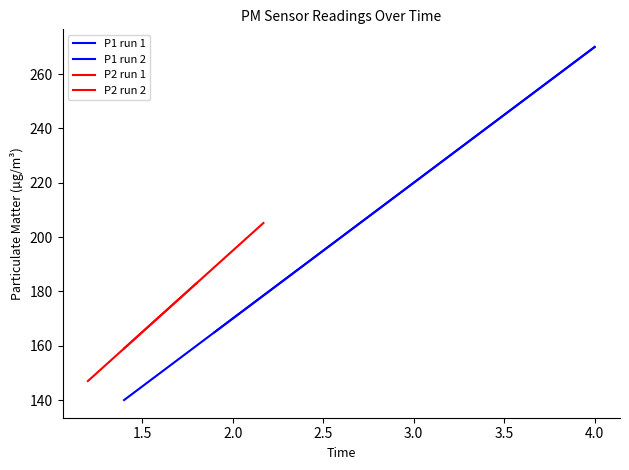

What is the label of the 5th point from the left?

3.0